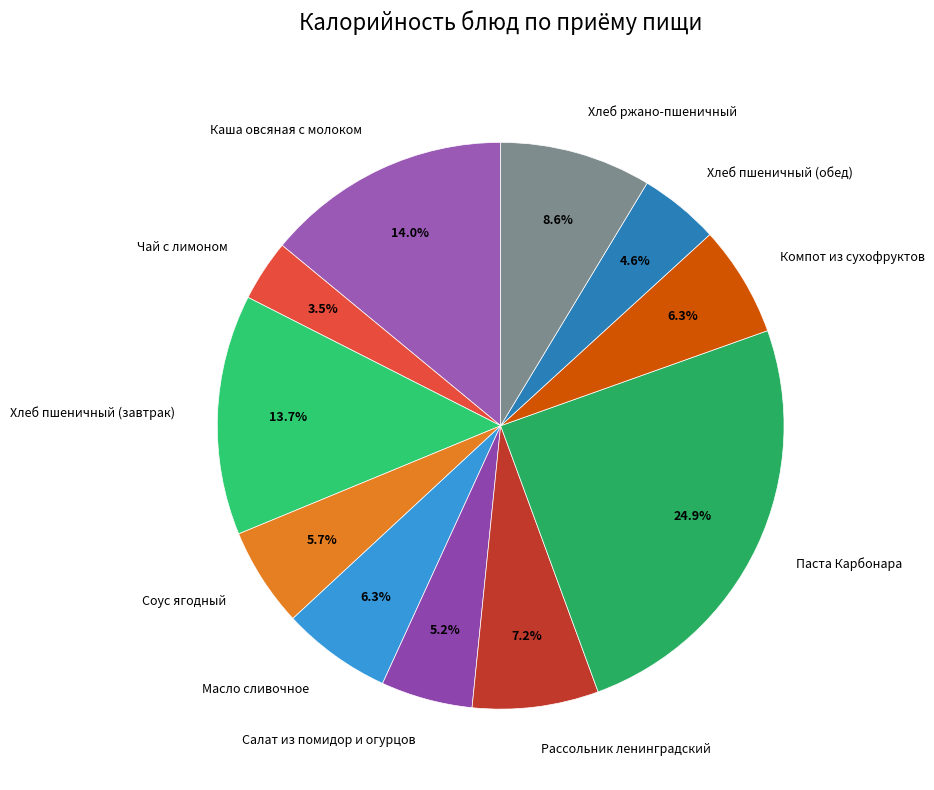

Between Каша овсяная с молоком and Паста Карбонара, which is larger?

Паста Карбонара